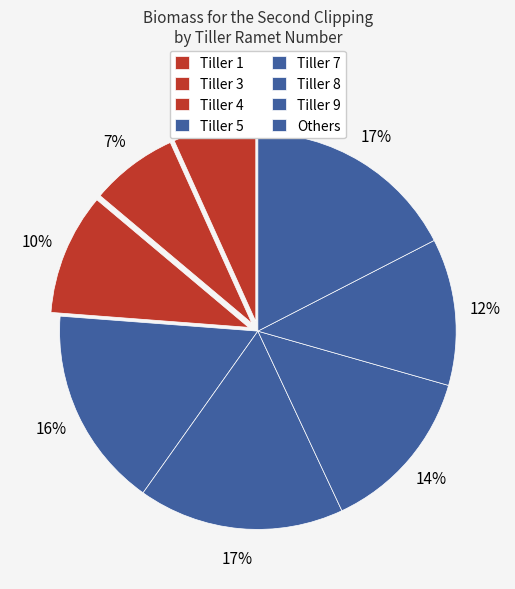

Count the number of slices in the pie.

8